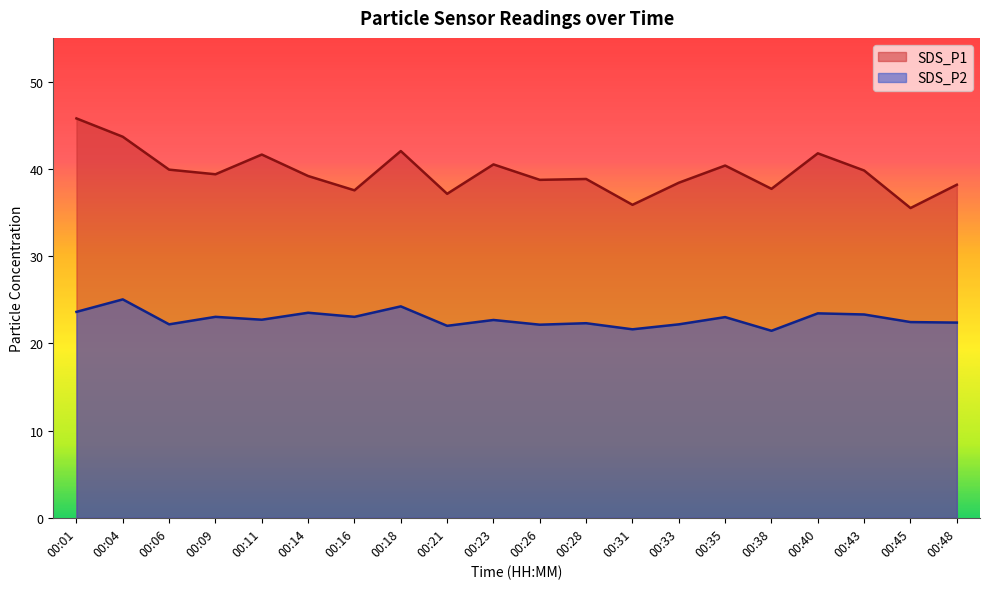

Is it true that SDS_P1 equals 35.5 at 00:45?

True